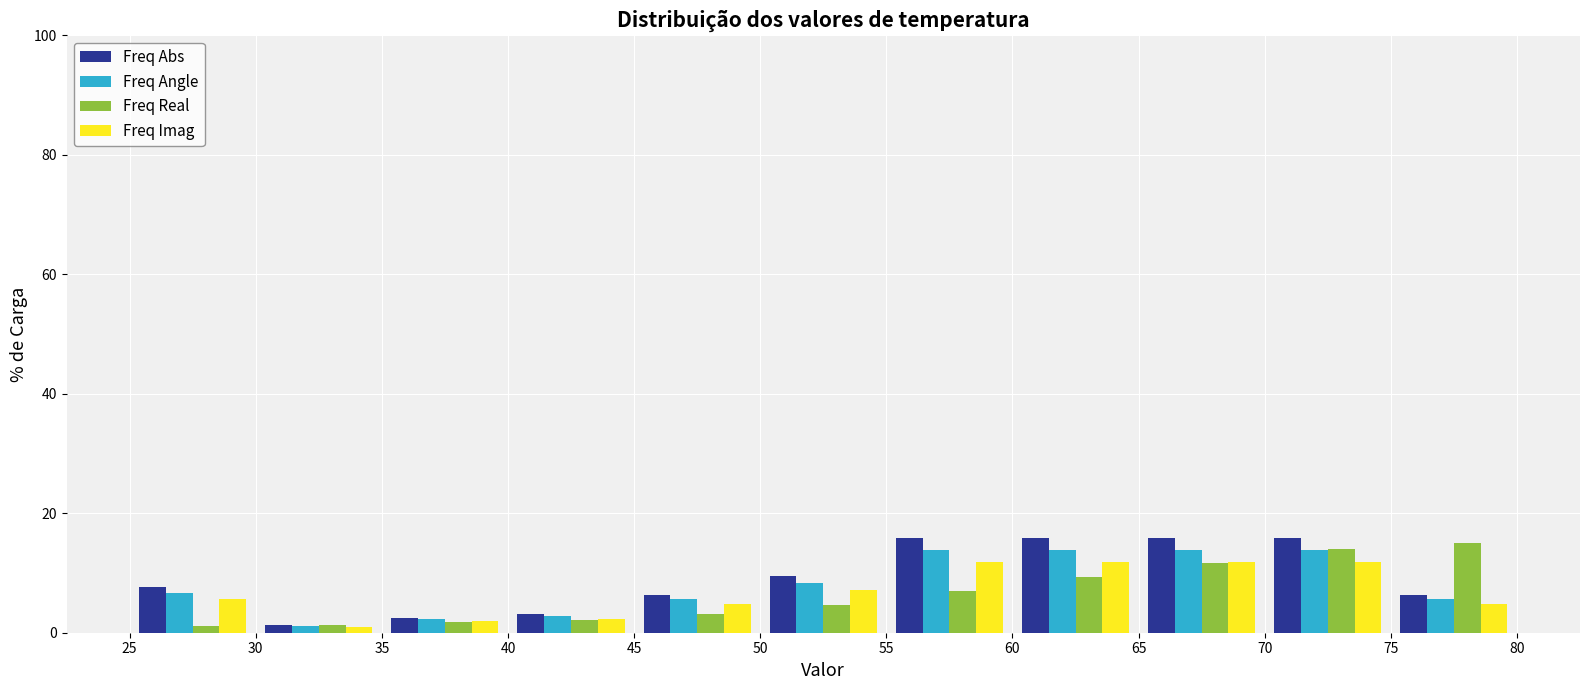

What is the height of the Freq Imag bar covering 50 to 55 on the x-axis? The values are not printed on the chart, so give them approximately, as read against the axis.

8